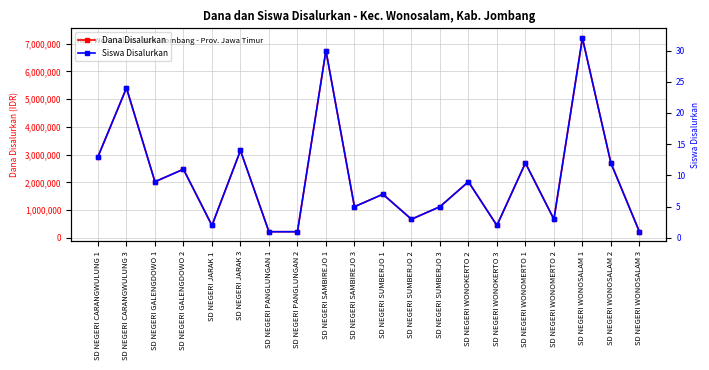

At which label is Siswa Disalurkan closest to 16?

SD NEGERI JARAK 3